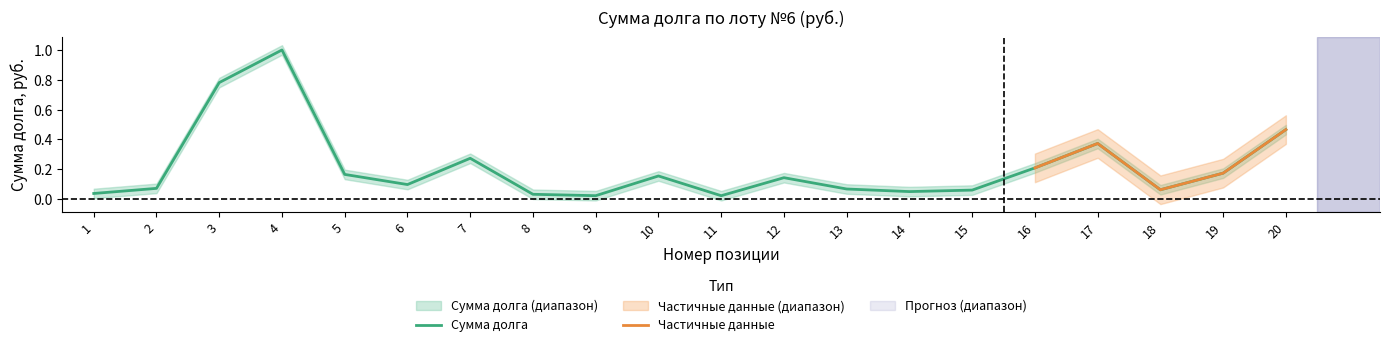

Is it true that the value at 2 is 0.1?

True